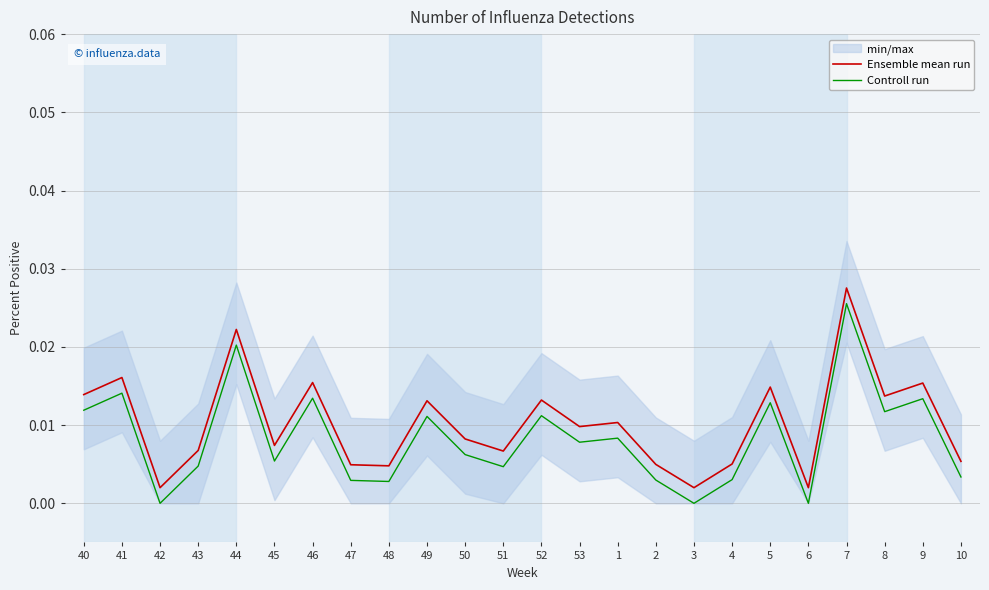

How many lines are shown in the chart?

2